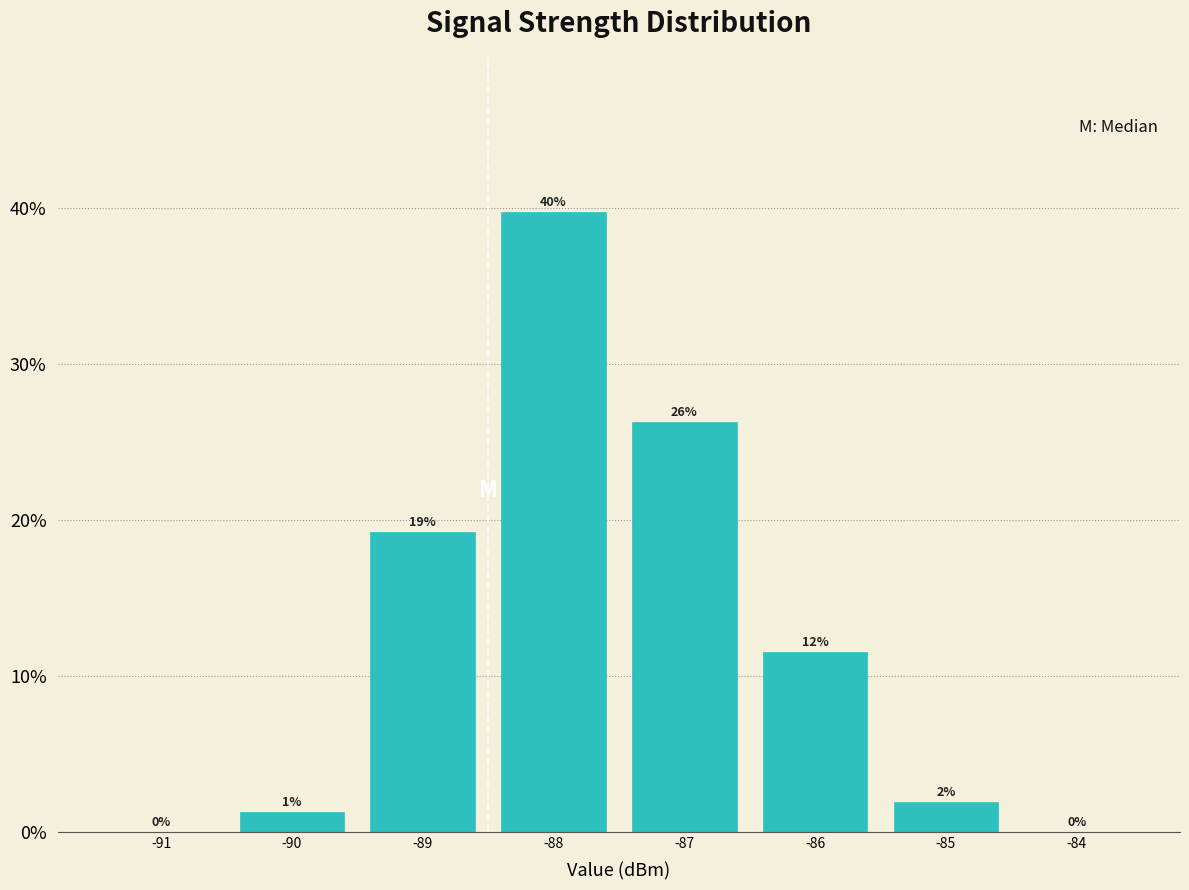

Are the bars horizontal?

No